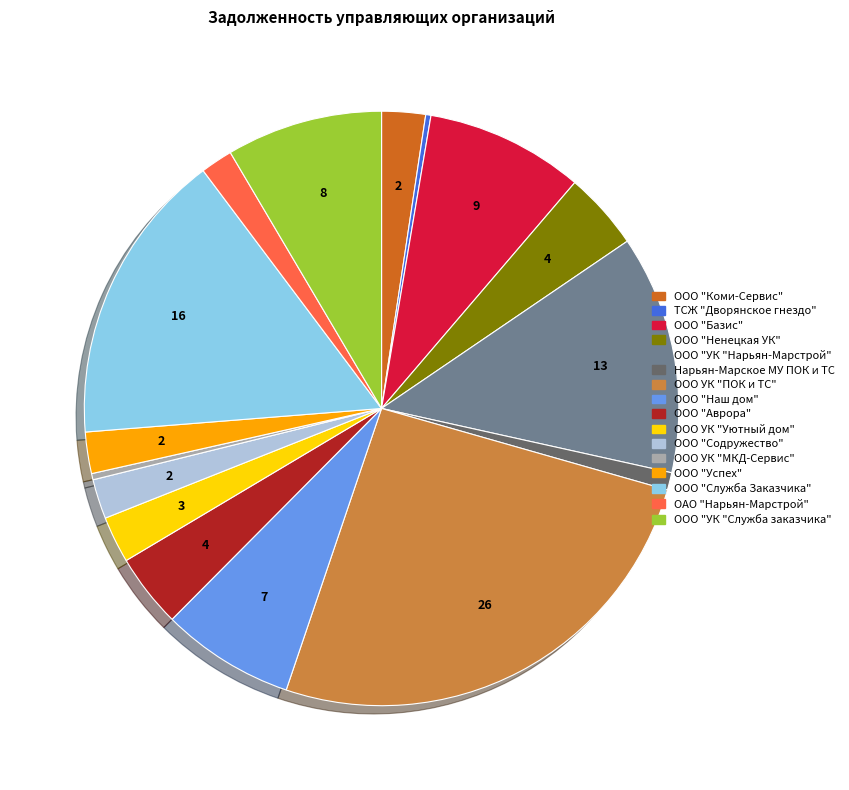

What is the ratio of the value at ООО УК "МКД-Сервис" to the value at ООО "Содружество"?

0.2